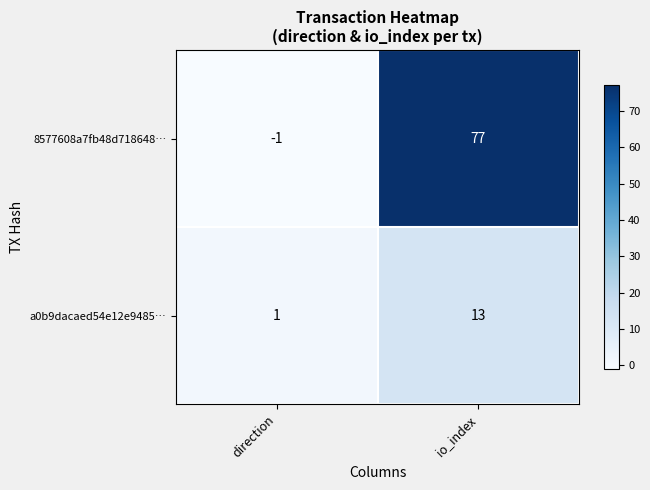

Rank the series at direction from lowest to highest value.

8577608a7fb48d718648…, a0b9dacaed54e12e9485…